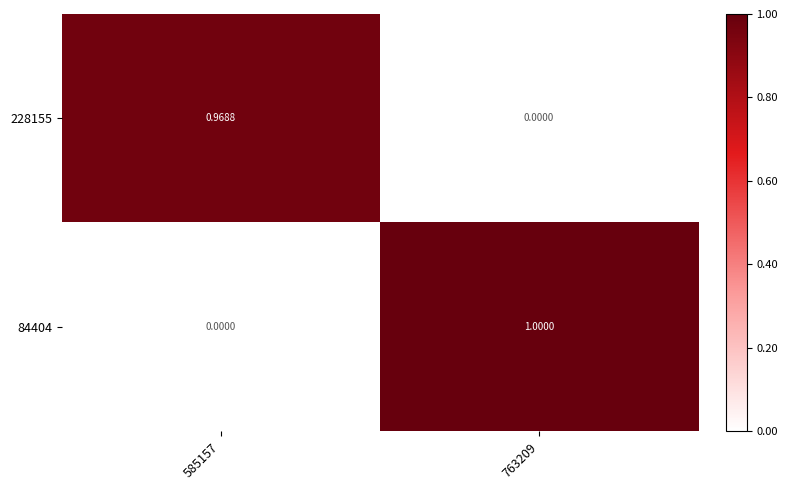

Rank the series by their average value, from highest to lowest.

84404, 228155